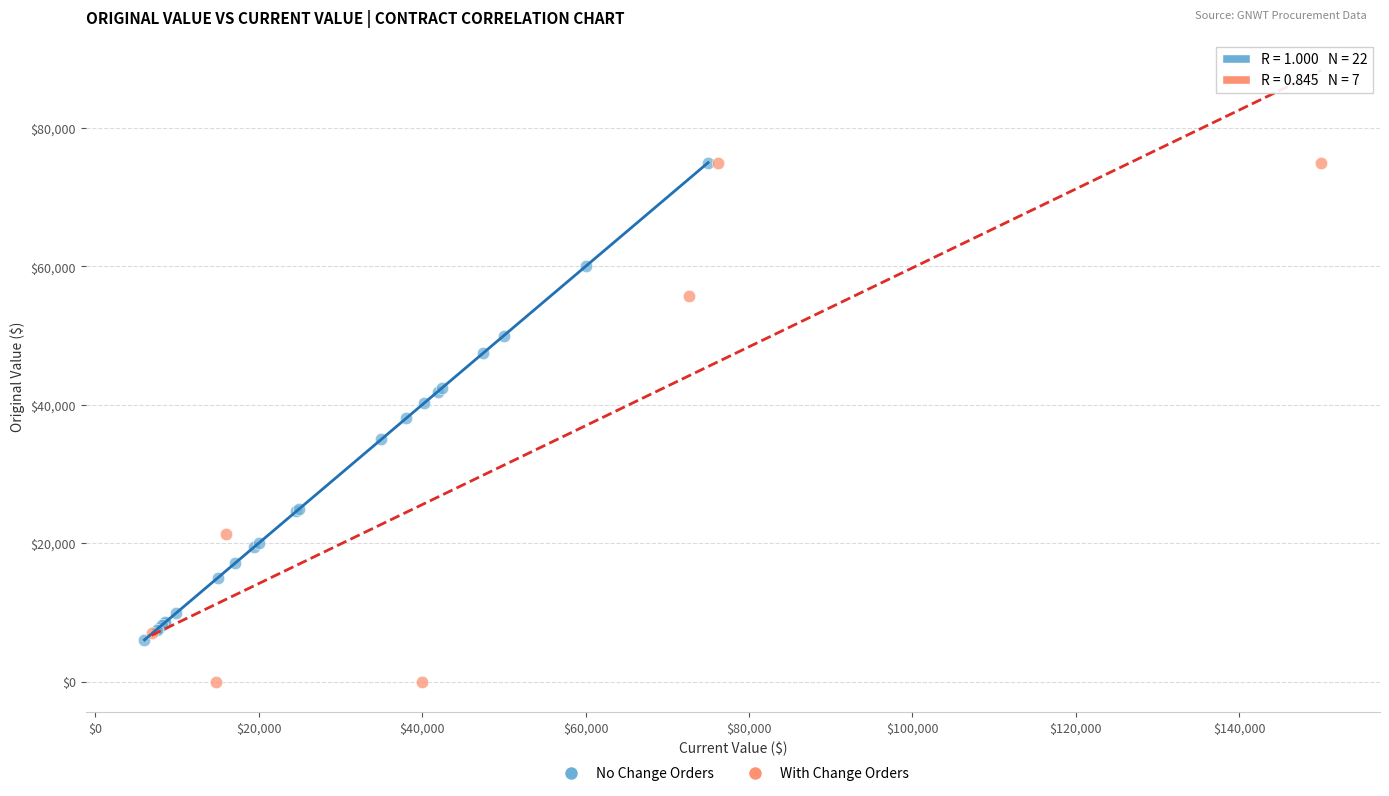

What are all the series names shown in the legend?

No Change Orders, With Change Orders